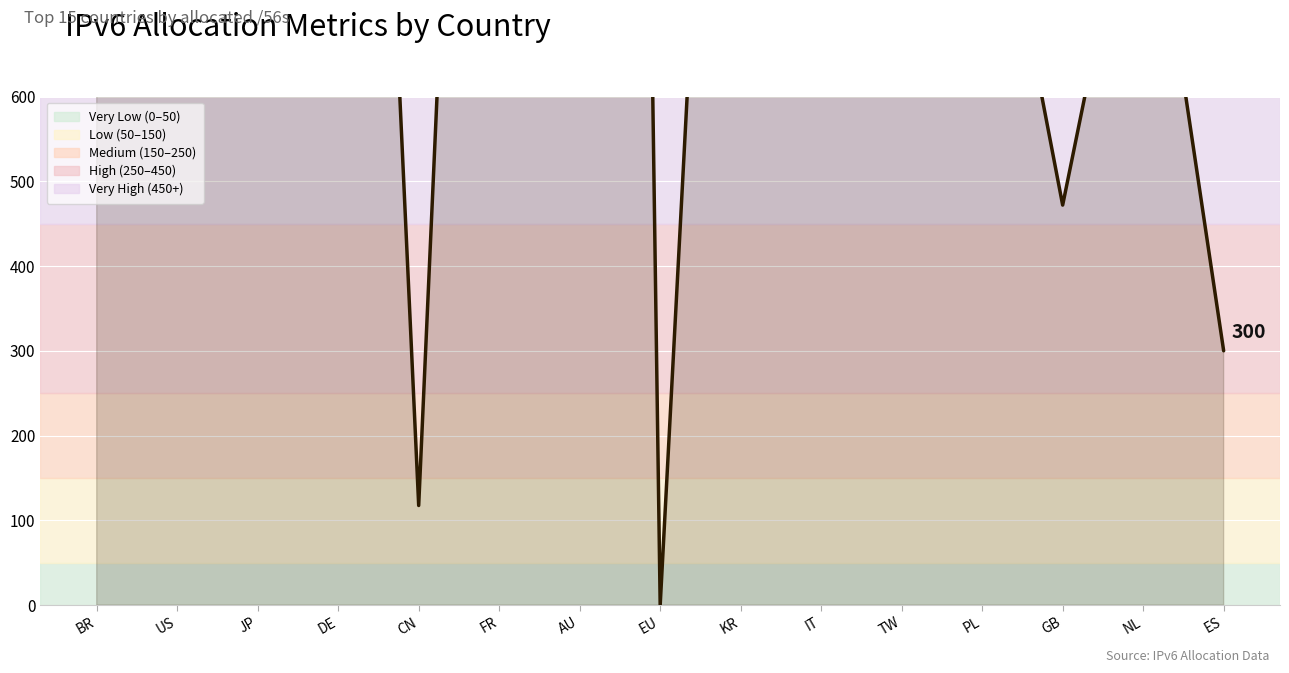

What is the value of the 10th point from the left?

1232.2